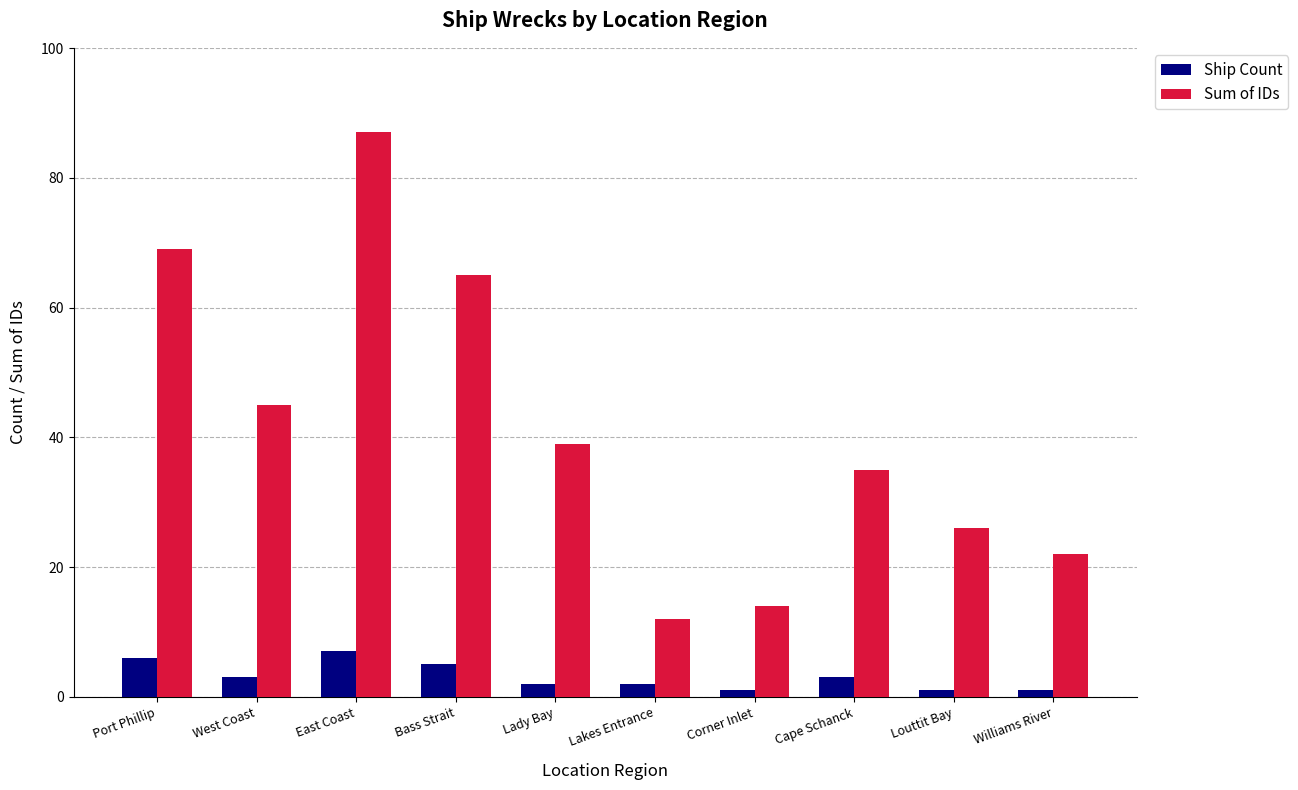

How many bars are there in total?

20